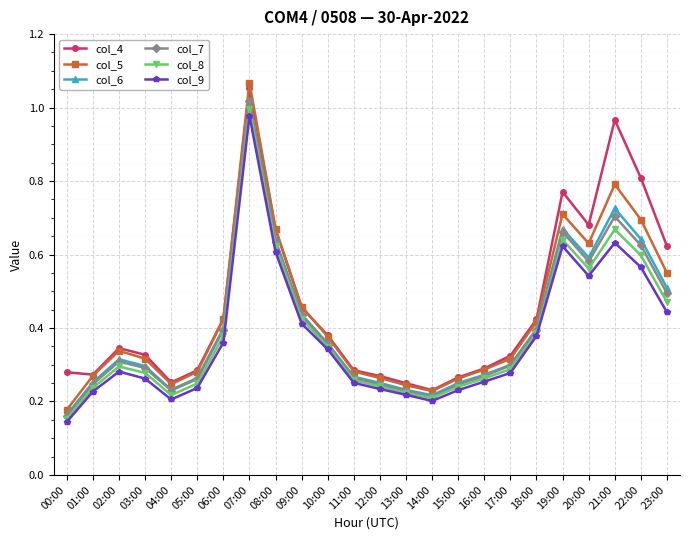

In col_8, how many points are lower than both neighbors (excluding endpoints)?

3